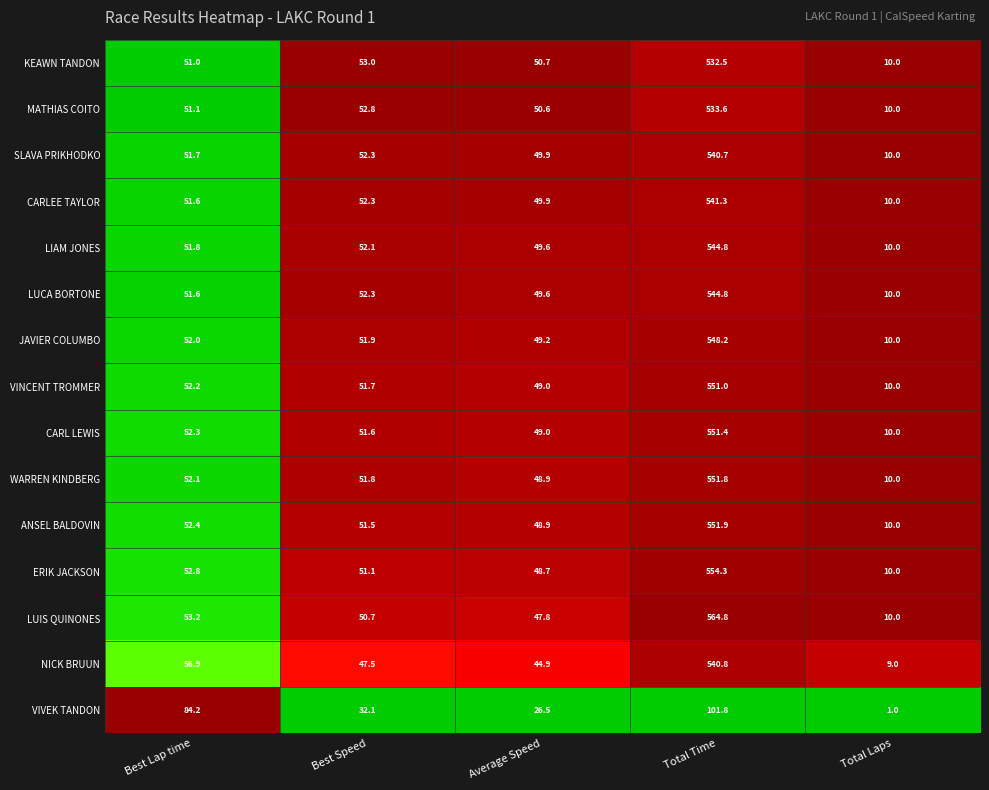

What is the lowest value of the CARLEE TAYLOR series?

10.0